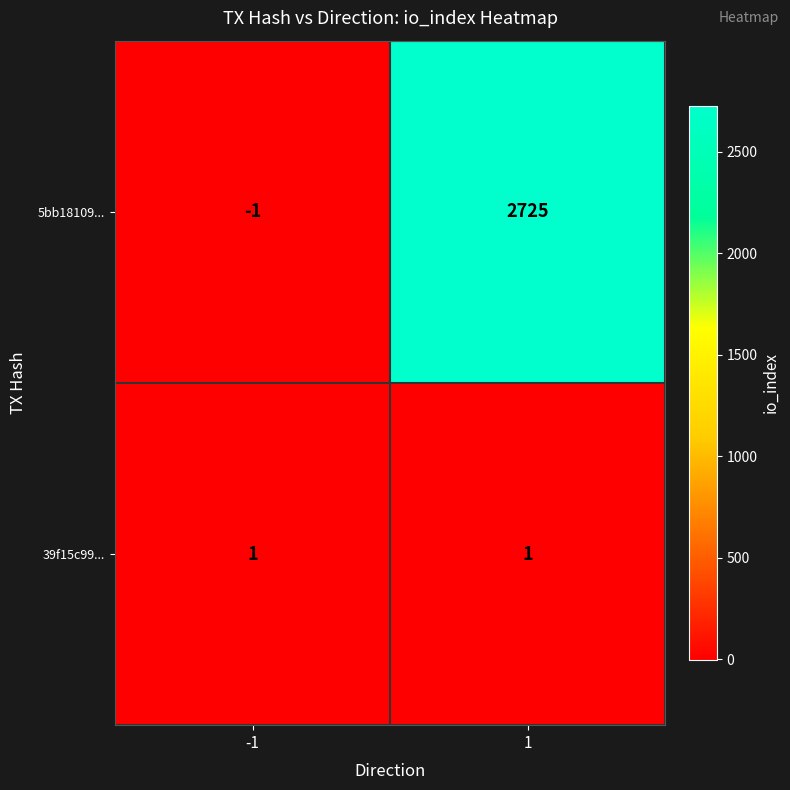

Which category has the lowest value across all series?

-1